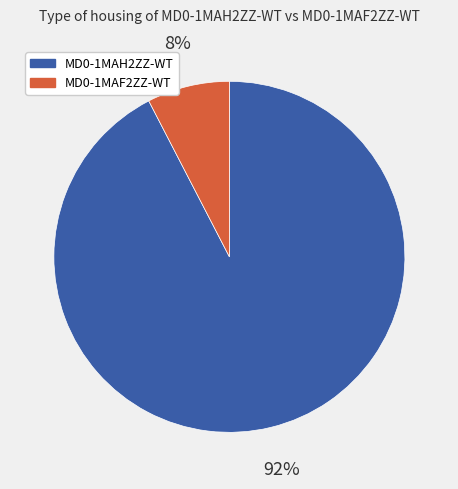

Which has a higher value, MD0-1MAF2ZZ-WT or MD0-1MAH2ZZ-WT?

MD0-1MAH2ZZ-WT